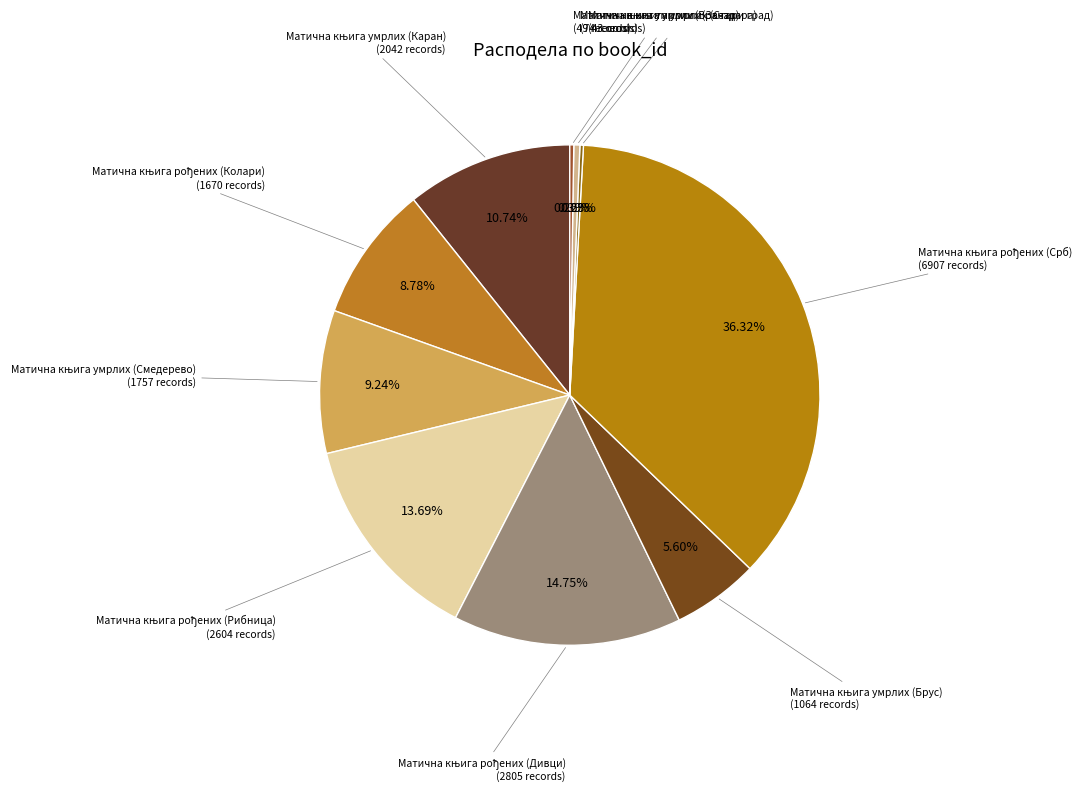

What is the smallest slice in the pie chart?

Матична књига умрлих (Стари град)